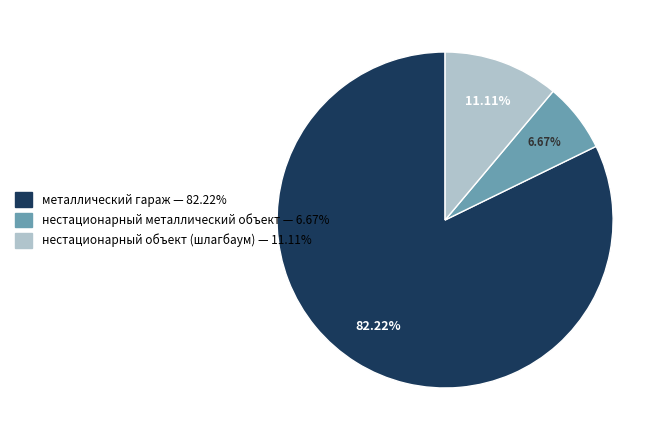

To the nearest percent, what percentage of the pie is металлический гараж?

82%